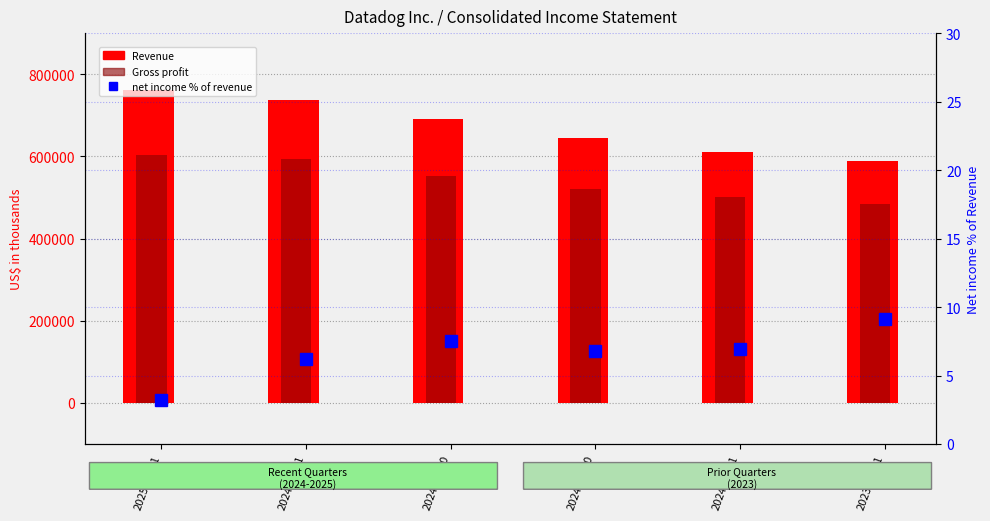

At which label is net income % of revenue closest to 6?

2024-12-31